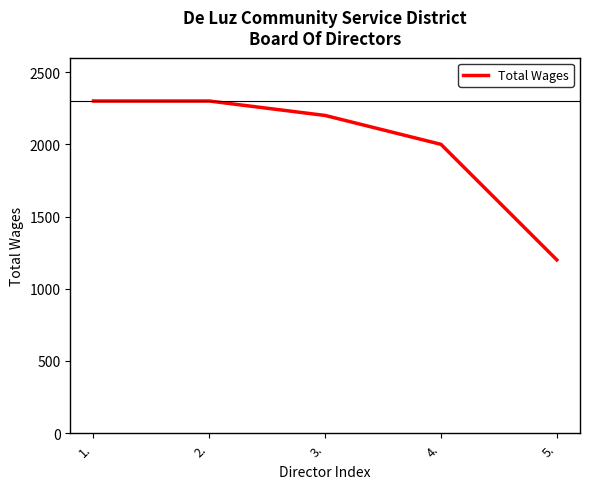

Where does the data first go above 2200?

1.